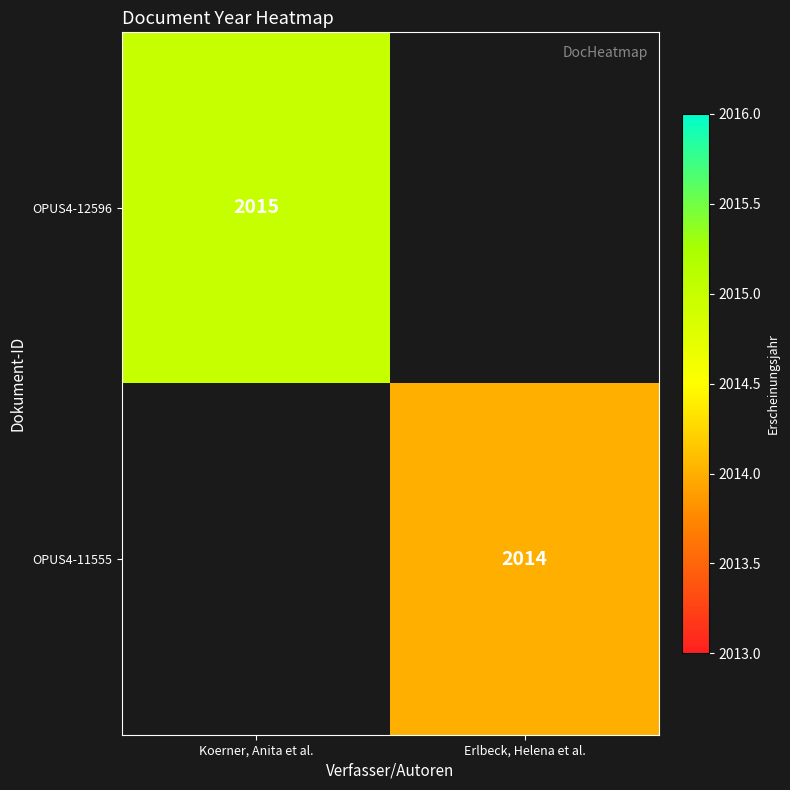

The OPUS4-11555 series shows 2813 at Erlbeck, Helena et al.. True or false?

False